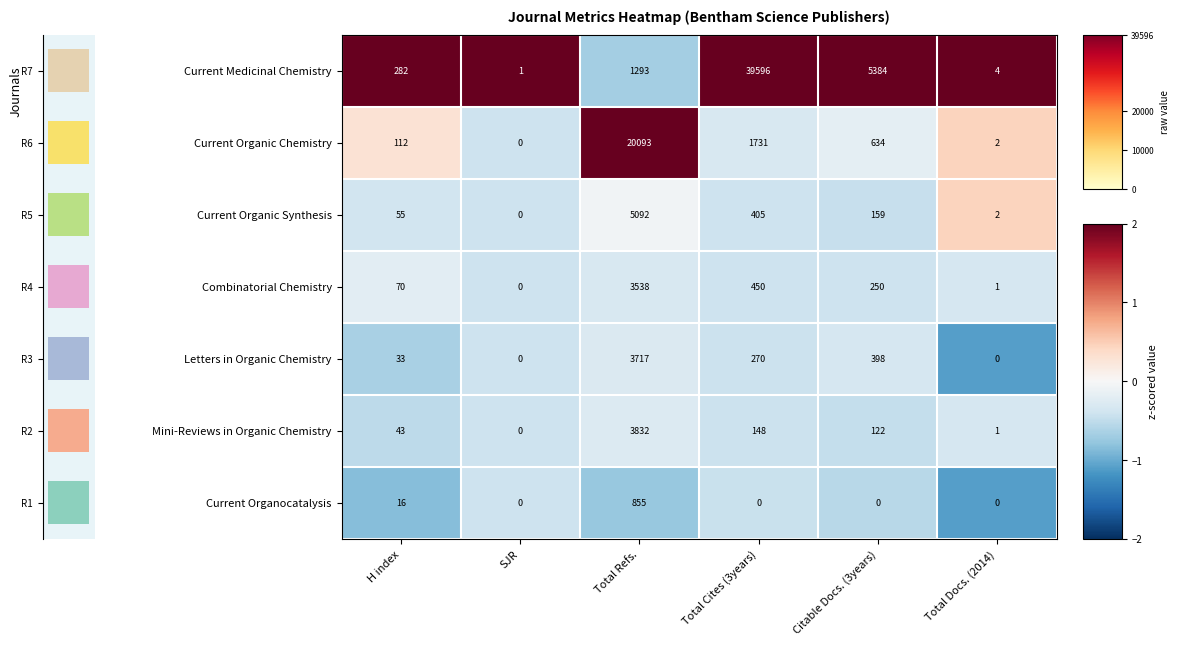

Reading left to right, transcribe all the data shown in this chart.

Current Medicinal Chemistry: H index=282.0	SJR=1.0	Total Refs.=1293.0	Total Cites (3years)=39596.0	Citable Docs. (3years)=5384.0	Total Docs. (2014)=4.0
Current Organic Chemistry: H index=112.0	SJR=0.0	Total Refs.=20093.0	Total Cites (3years)=1731.0	Citable Docs. (3years)=634.0	Total Docs. (2014)=2.0
Current Organic Synthesis: H index=55.0	SJR=0.0	Total Refs.=5092.0	Total Cites (3years)=405.0	Citable Docs. (3years)=159.0	Total Docs. (2014)=2.0
Combinatorial Chemistry: H index=70.0	SJR=0.0	Total Refs.=3538.0	Total Cites (3years)=450.0	Citable Docs. (3years)=250.0	Total Docs. (2014)=1.0
Letters in Organic Chemistry: H index=33.0	SJR=0.0	Total Refs.=3717.0	Total Cites (3years)=270.0	Citable Docs. (3years)=398.0	Total Docs. (2014)=0.0
Mini-Reviews in Organic Chemistry: H index=43.0	SJR=0.0	Total Refs.=3832.0	Total Cites (3years)=148.0	Citable Docs. (3years)=122.0	Total Docs. (2014)=1.0
Current Organocatalysis: H index=16.0	SJR=0.0	Total Refs.=855.0	Total Cites (3years)=0.0	Citable Docs. (3years)=0.0	Total Docs. (2014)=0.0